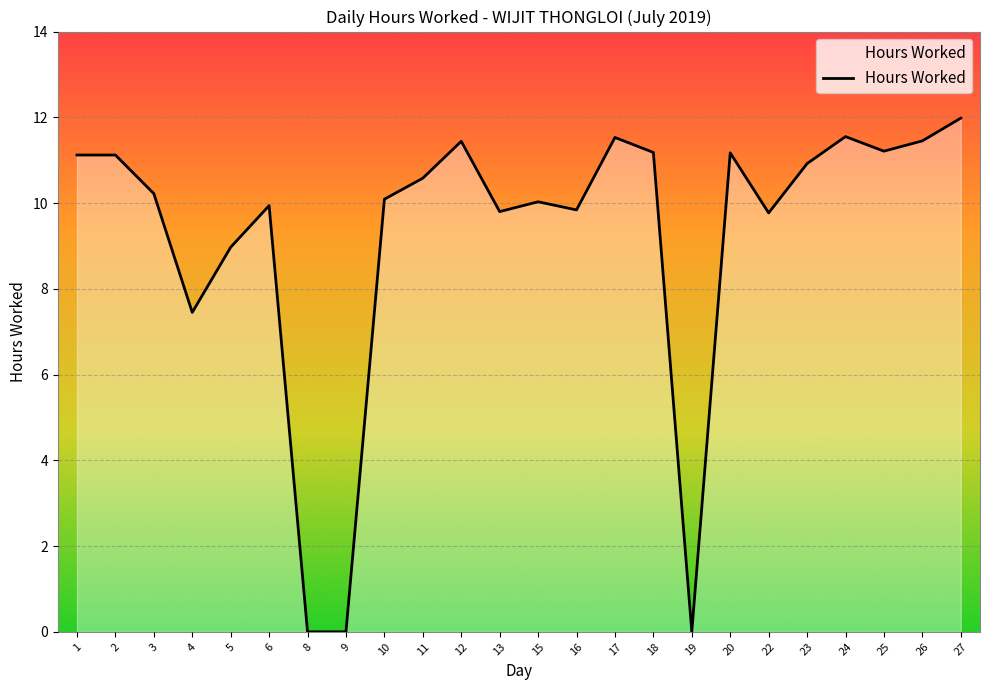

Approximately how many times larger is the value at 16 compared to 12?

0.9